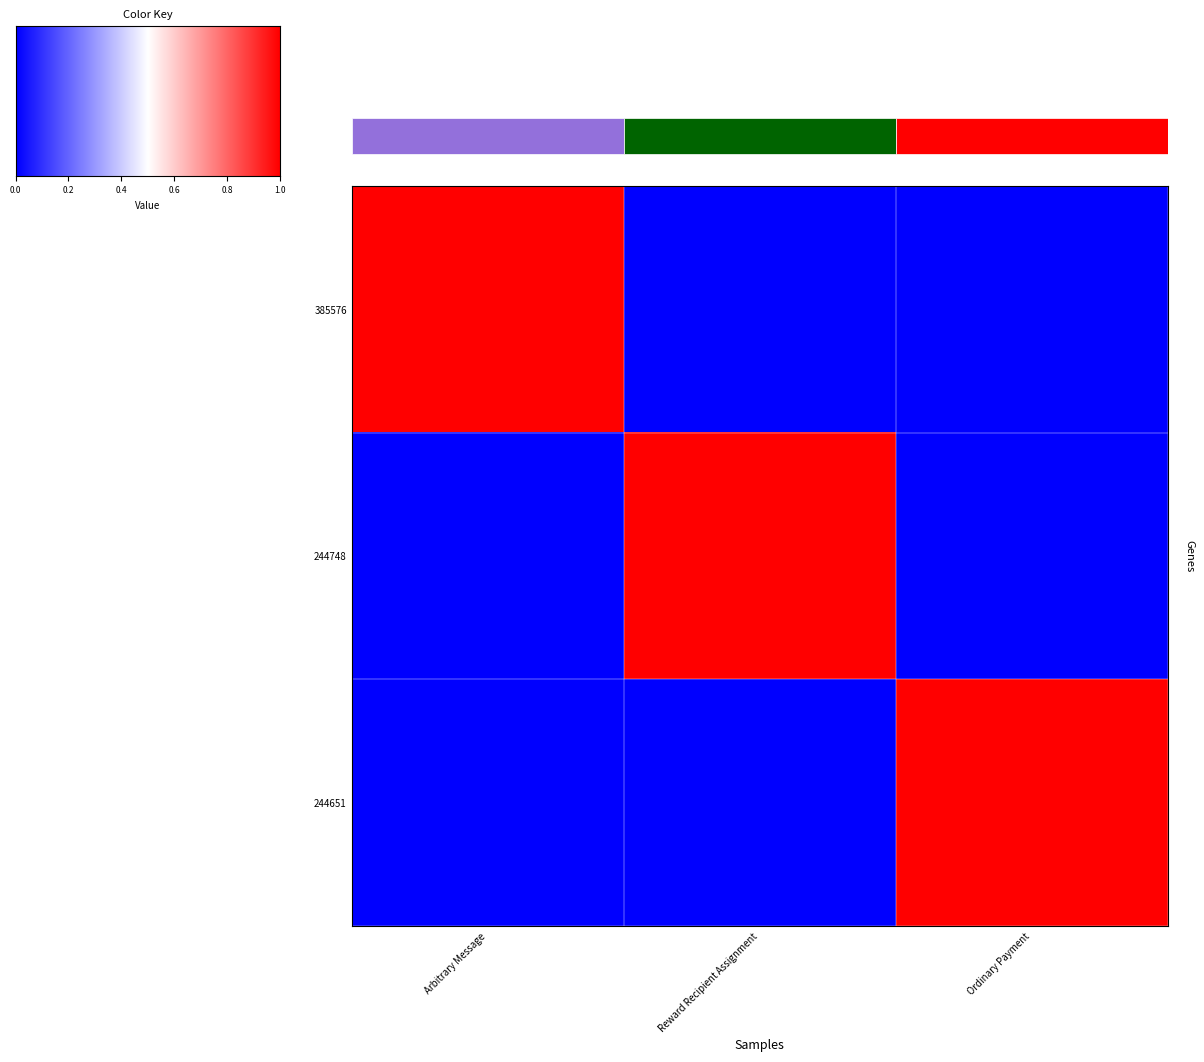

Reading left to right, list all the values displayed in this chart.

385576: Arbitrary Message=1	Reward Recipient Assignment=0	Ordinary Payment=0
244748: Arbitrary Message=0	Reward Recipient Assignment=1	Ordinary Payment=0
244651: Arbitrary Message=0	Reward Recipient Assignment=0	Ordinary Payment=1